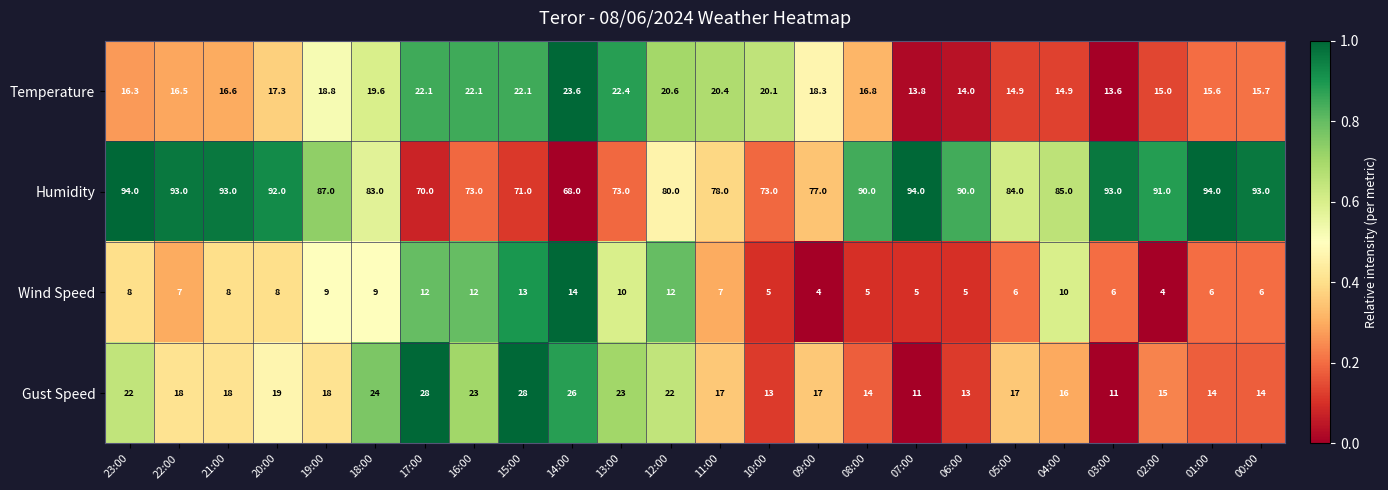

Is it true that Wind Speed equals 4.9 at 15:00?

False